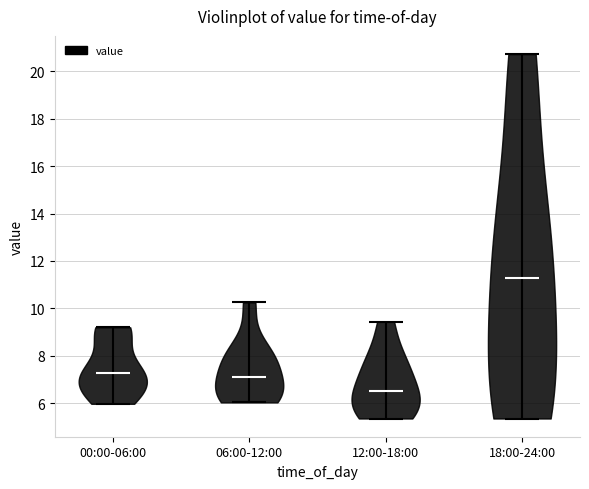

What is the lowest point the violin for 12:00-18:00 reaches on the y-axis? The values are not printed on the chart, so give them approximately, as read against the axis.

5.4